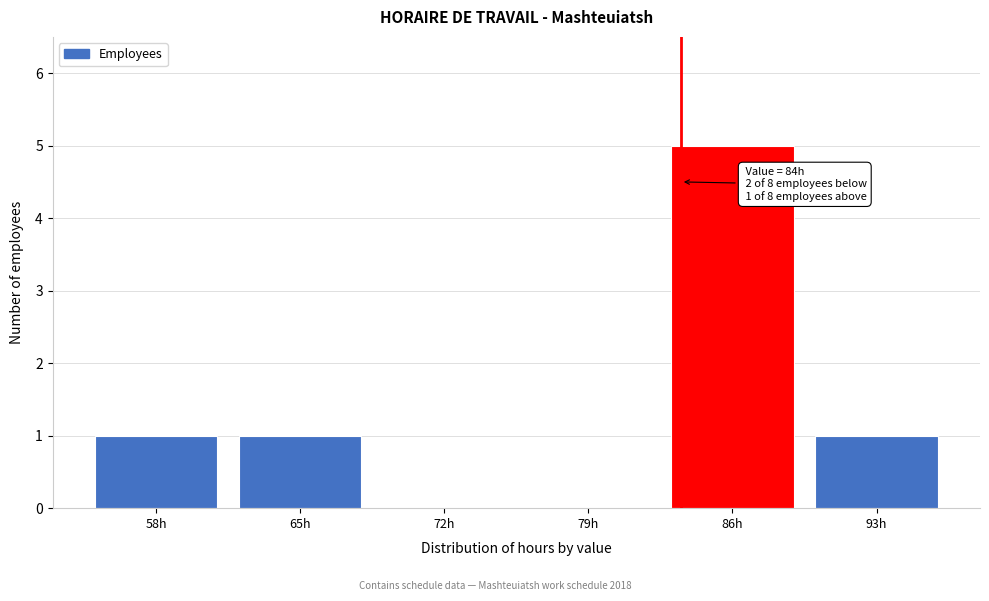

Reading left to right, extract all data points from this chart.

58h=1	65h=1	72h=0	79h=0	86h=5	93h=1